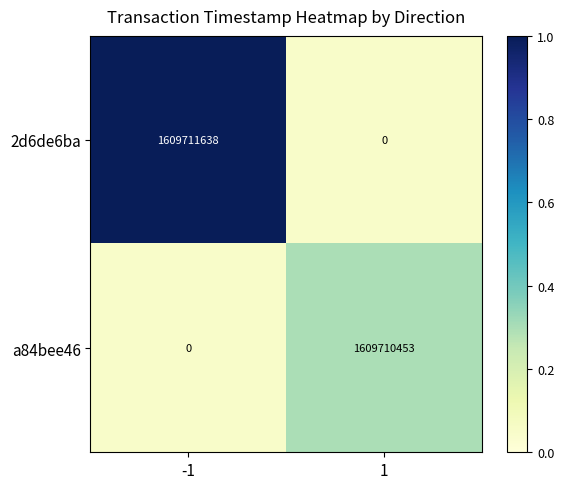

Which category has the highest value across all series?

-1